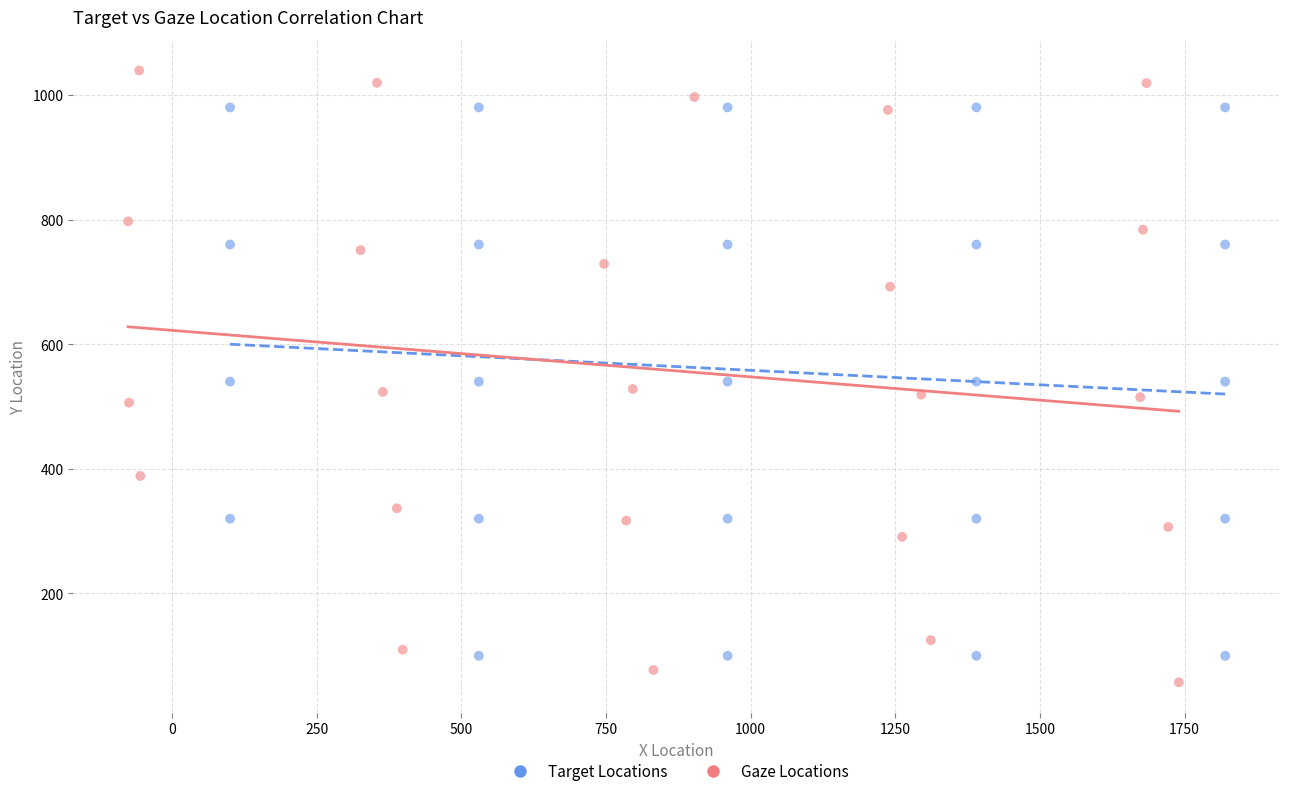

Which series has the largest Y range (max minus min)?

Gaze Locations